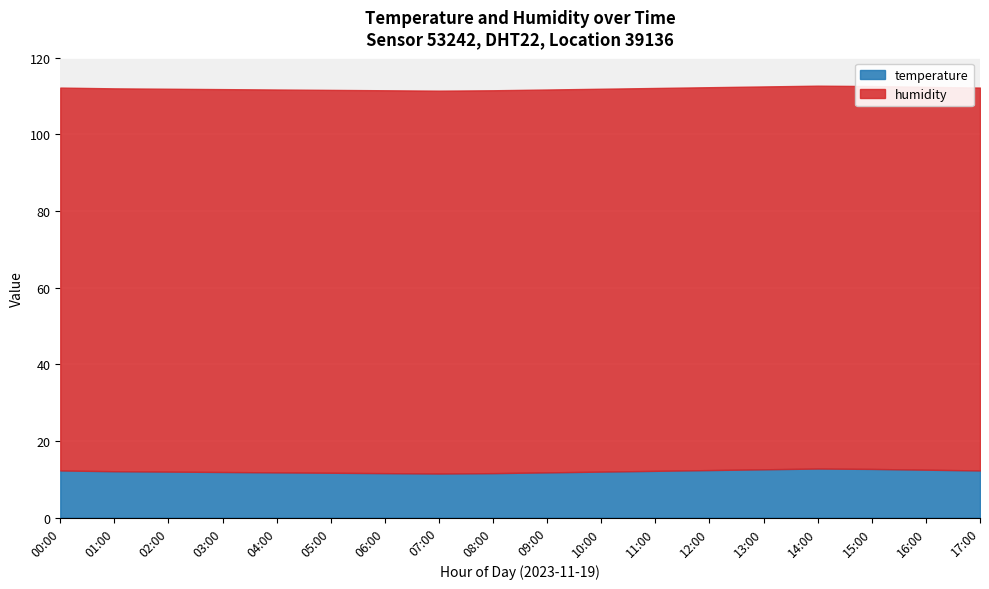

Which series changed the most between 12:00 and 13:00?

temperature